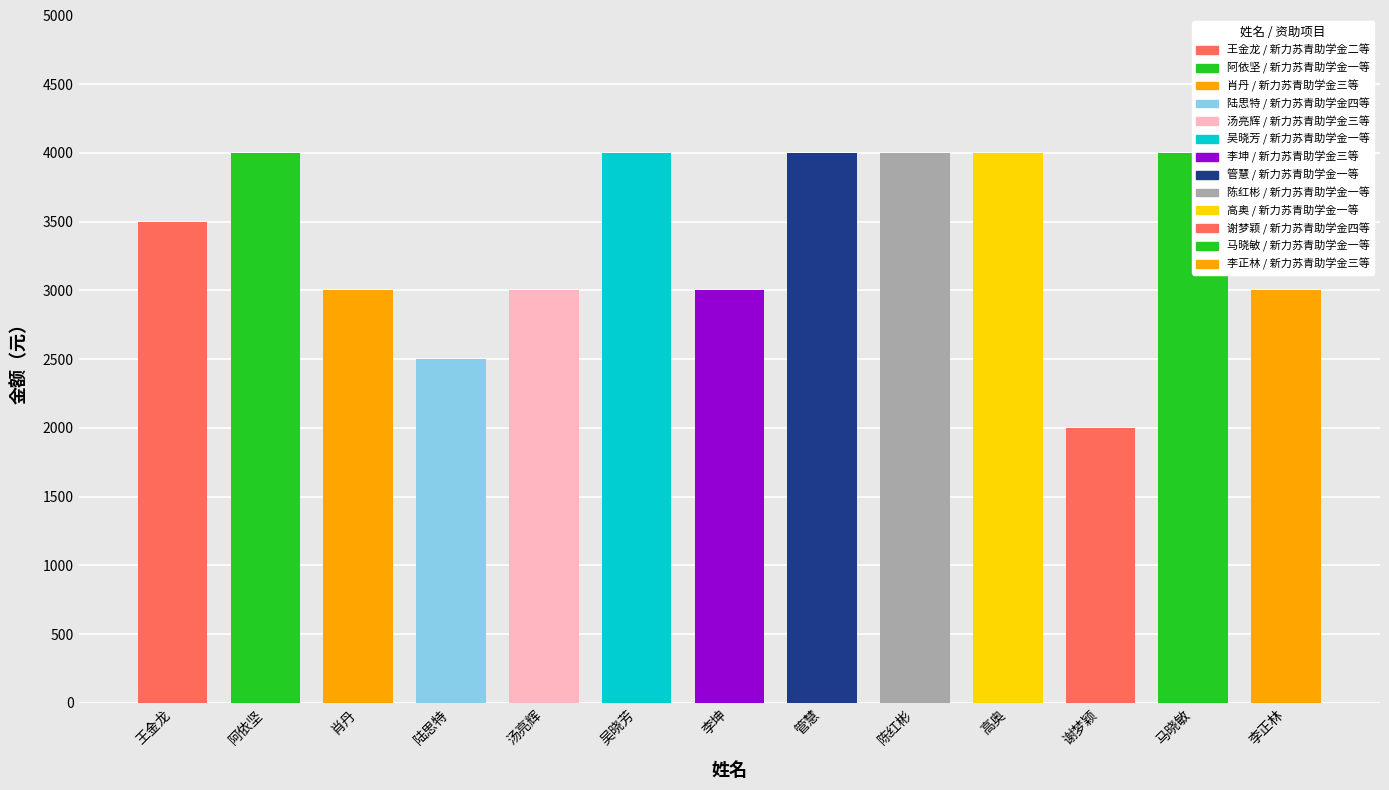

Reading right to left, list all the values displayed in this chart.

3000	4000	2000	4000	4000	4000	3000	4000	3000	2500	3000	4000	3500